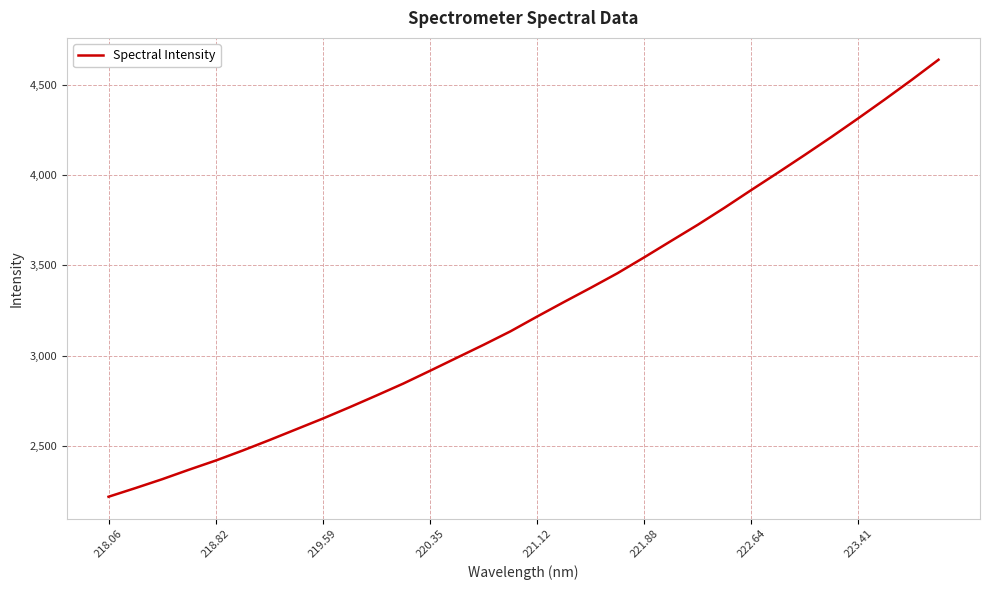

What is the smallest value displayed?

2217.4